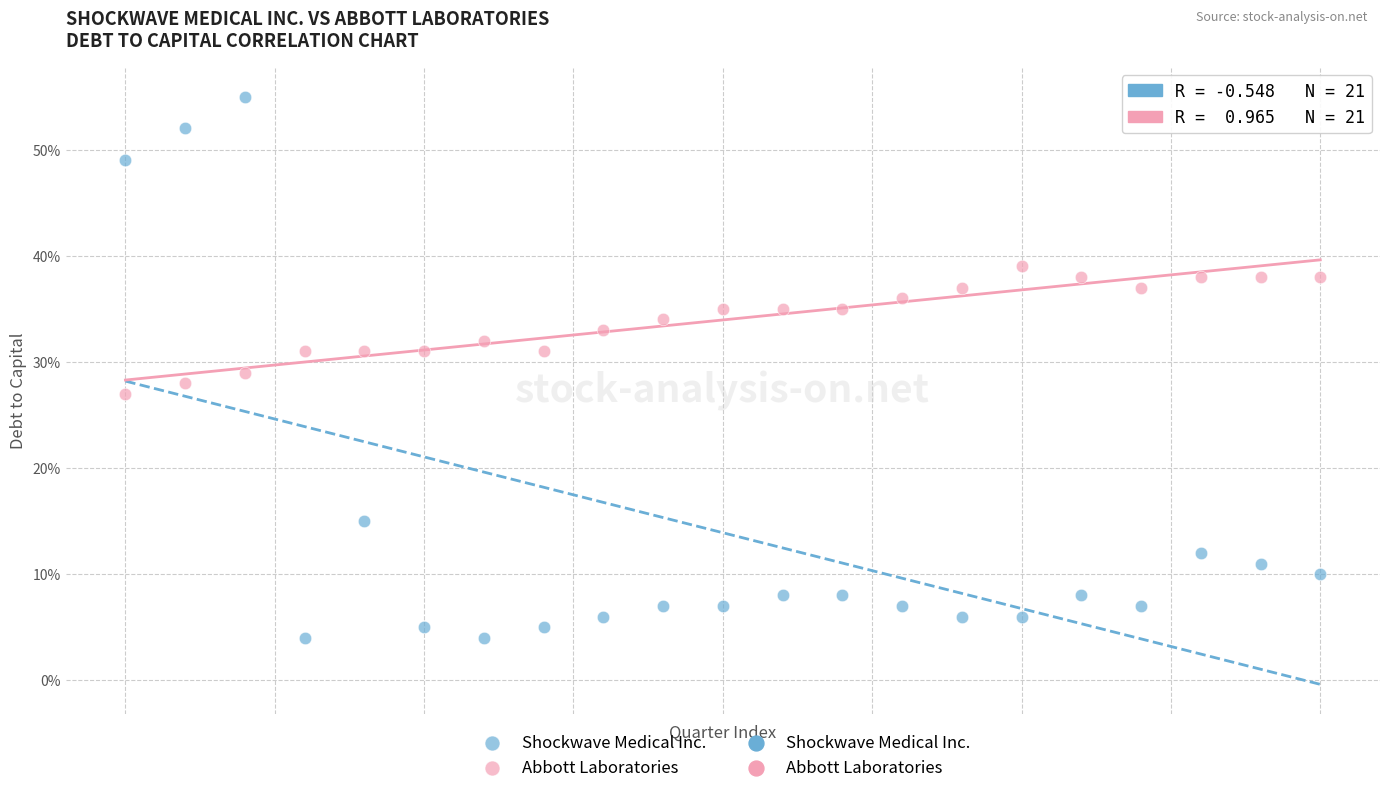

Which series has the widest spread of Y values?

Shockwave Medical Inc.